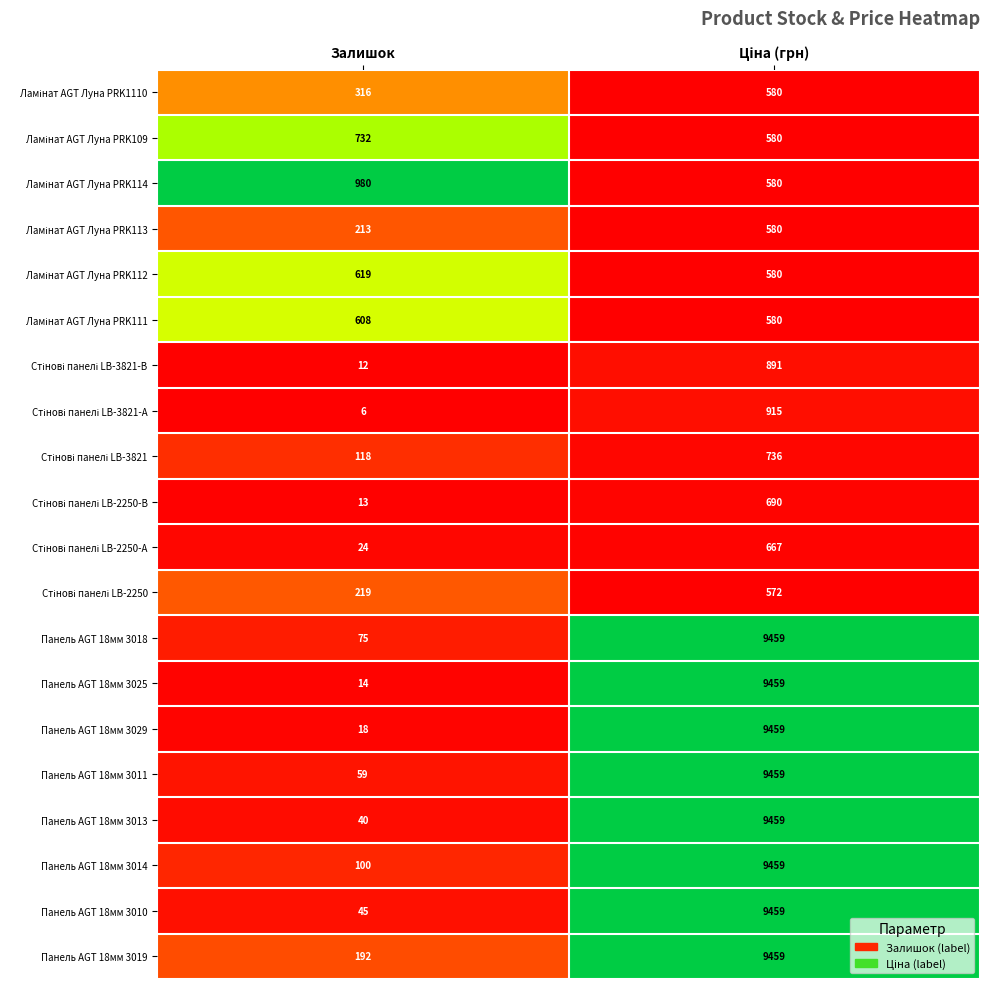

What is the sum of all Панель AGT 18мм 3019 values?

9651